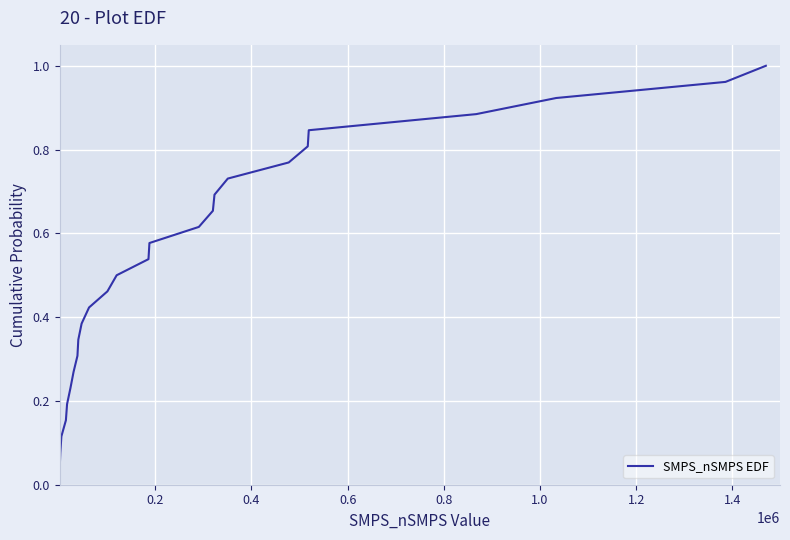

Which has a higher value, 0.8 or 0.4?

0.8